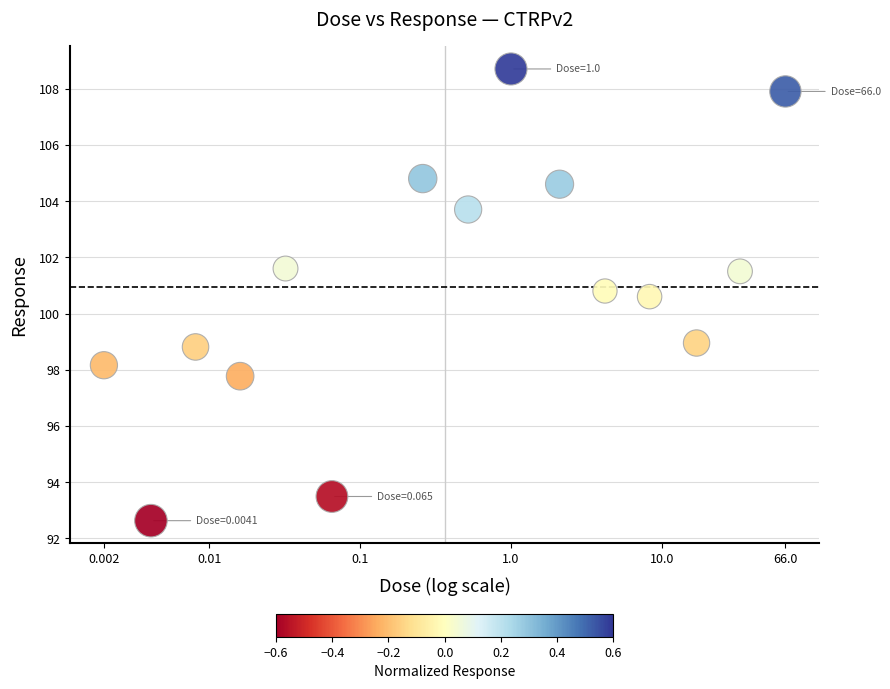

What is the range of X values (max minus min)?

4.5